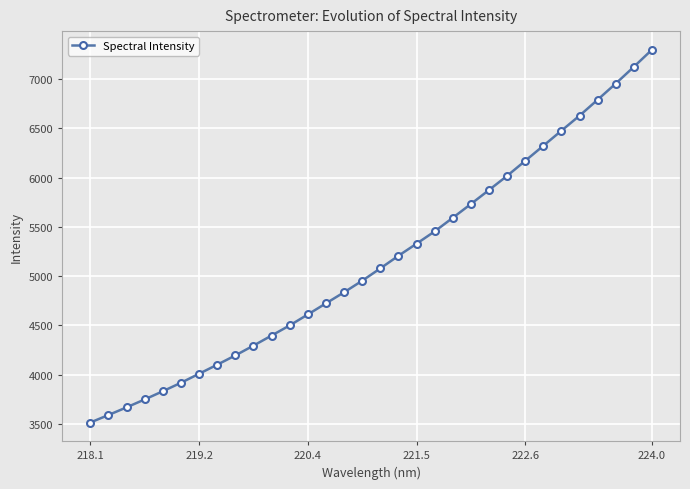

How many lines are shown in the chart?

1